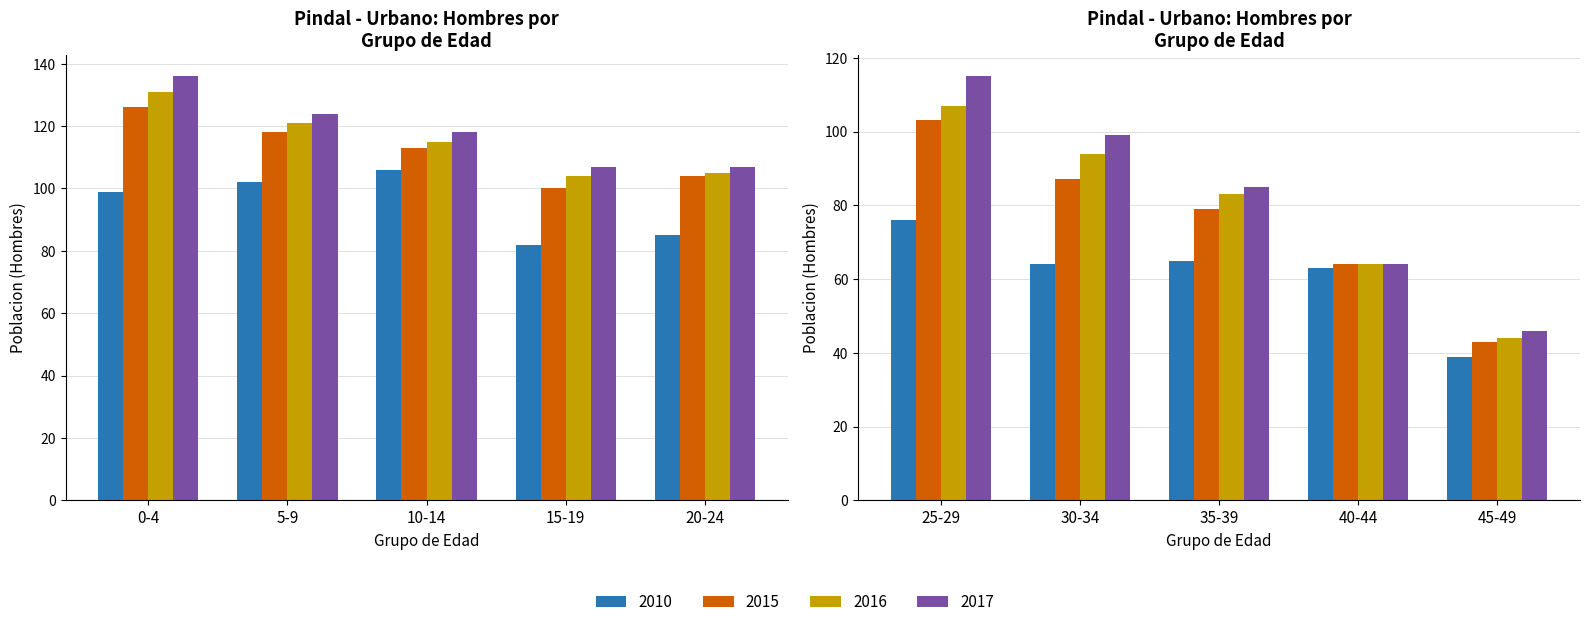

What is the label of the 4th bar from the left?

15-19